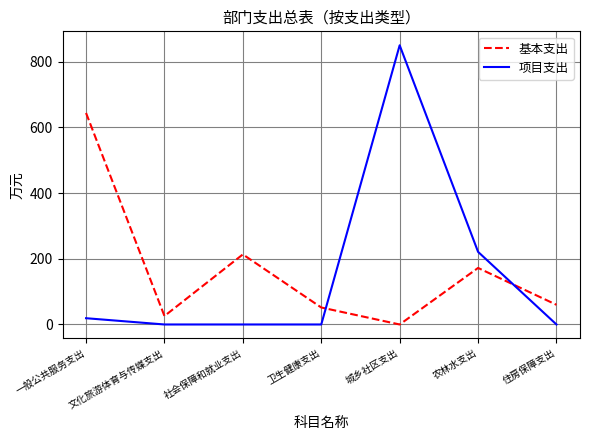

What is the difference between the maximum and second lowest values in the 基本支出 series?

618.1